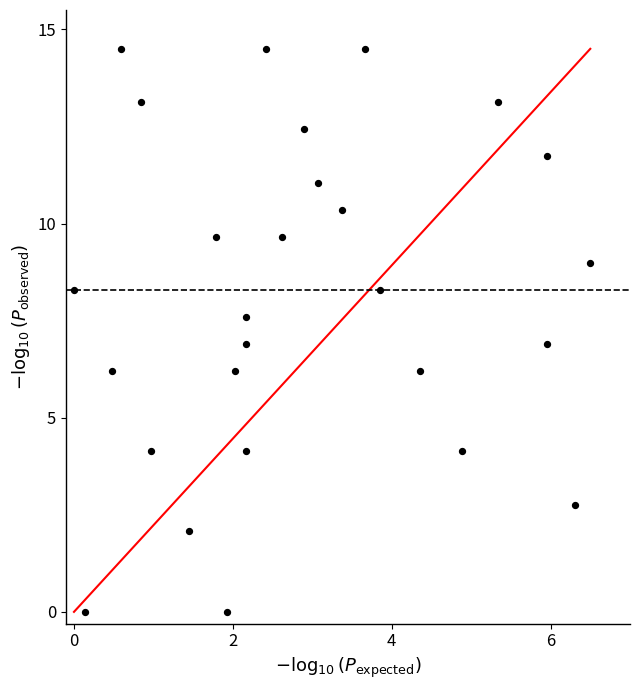

What is the range of Y values (max minus min)?

14.5